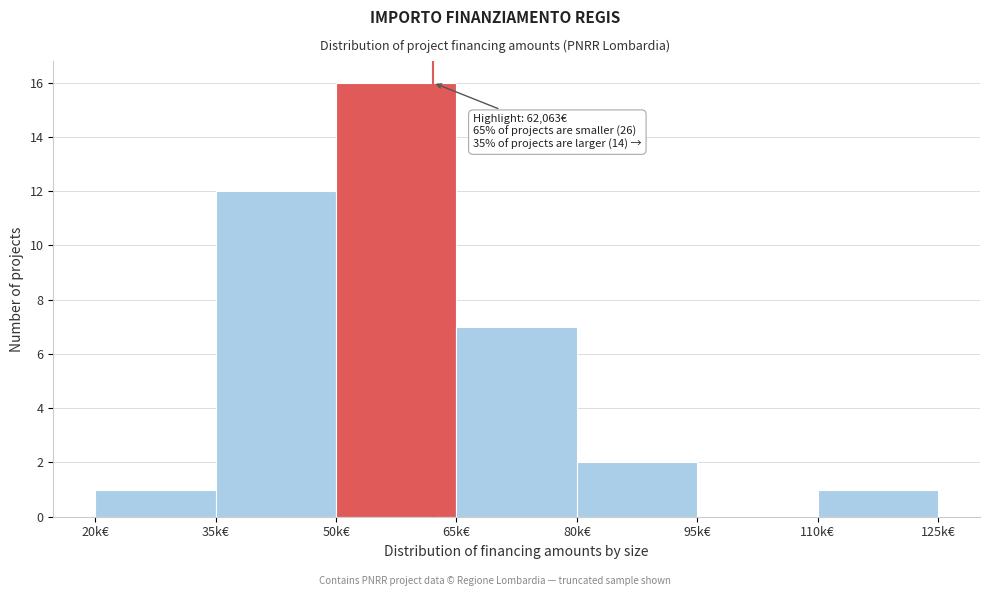

Reading right to left, extract all data points from this chart.

110k€=1	95k€=0	80k€=2	65k€=7	50k€=16	35k€=12	20k€=1